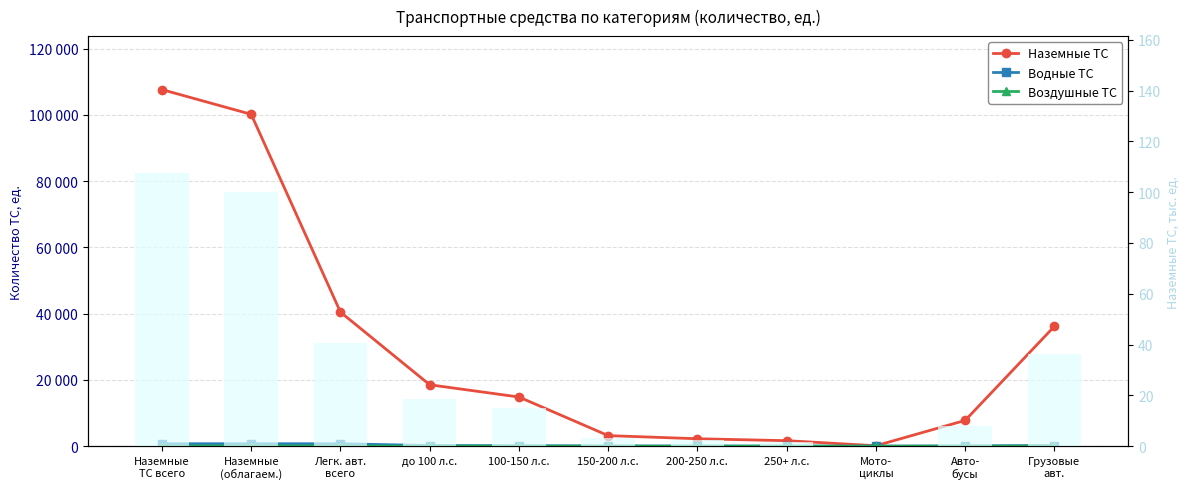

What position from the left is Авто-
бусы?

10